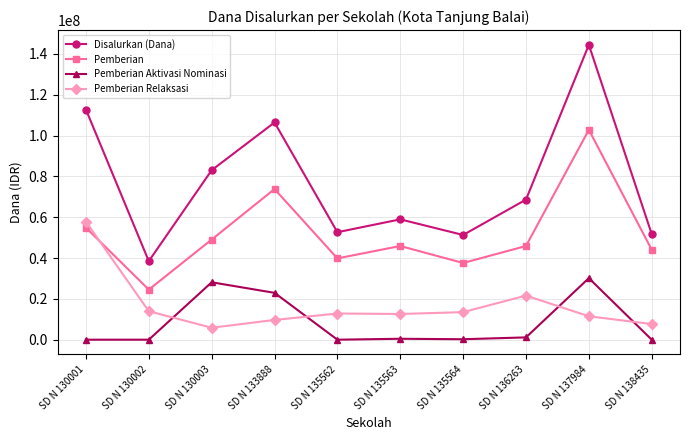

Which label corresponds to the largest value in the chart?

SD N 137984